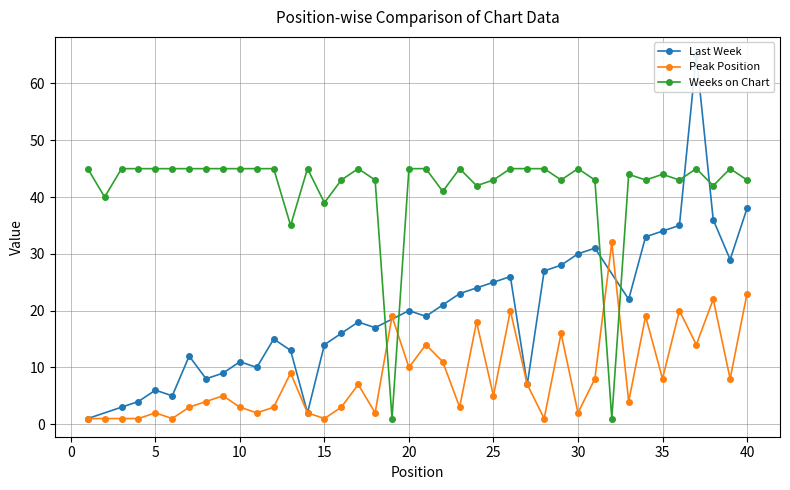

What is the value of the Peak Position point at the 29th from the left?

16